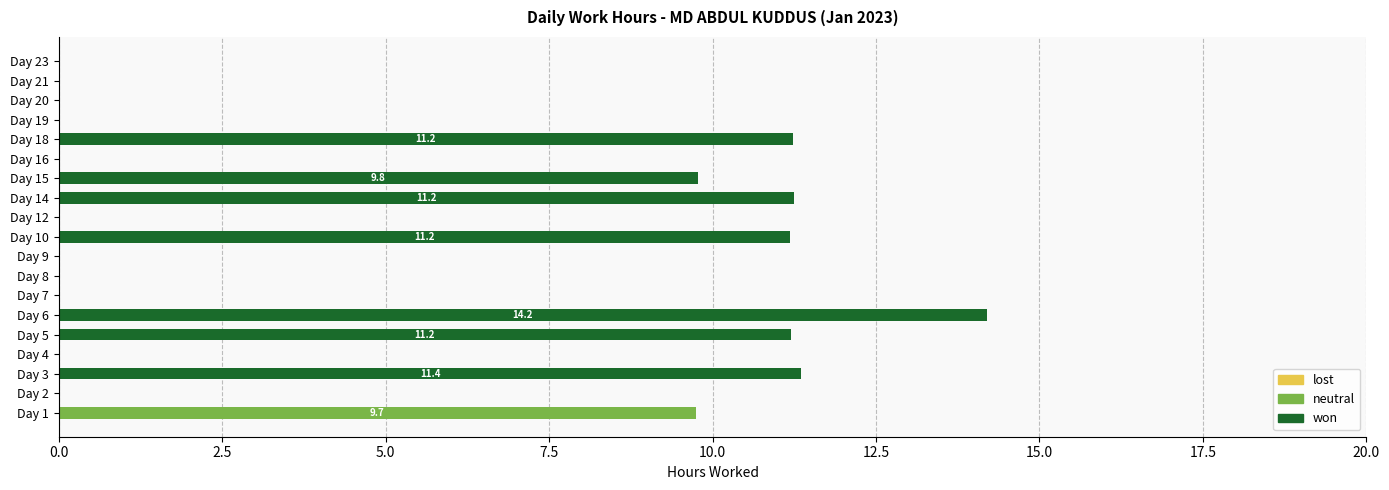

At which category is the sum across all series the highest?

Day 6